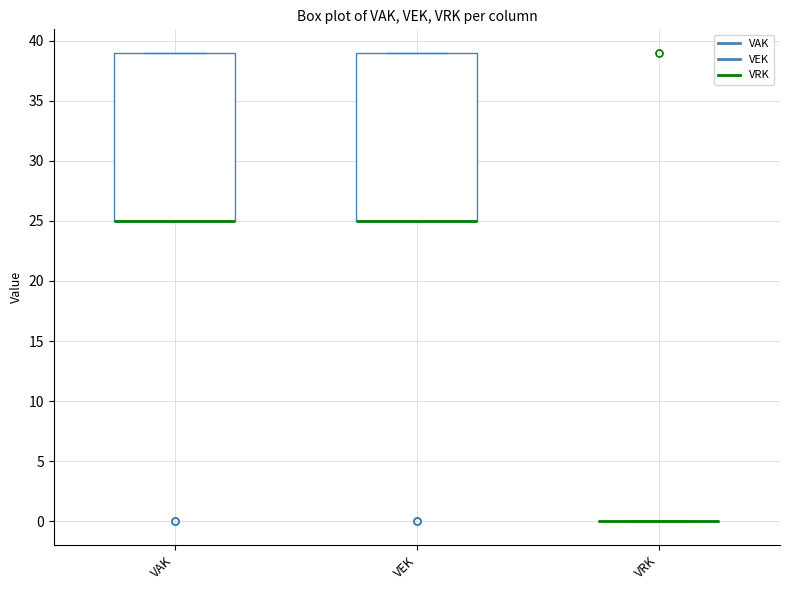

Reading left to right, read every box against the y-axis: the position of its median line, the range the box covers, and the ends of its whiskers. The values are not printed on the chart, so give them approximately, as read against the axis.

VAK: median 25 (drawn on the box's lower edge), box 25 to 39, whiskers 25 to 39
VEK: median 25 (drawn on the box's lower edge), box 25 to 39, whiskers 25 to 39
VRK: box collapsed to a line at 0, whiskers 0 to 0